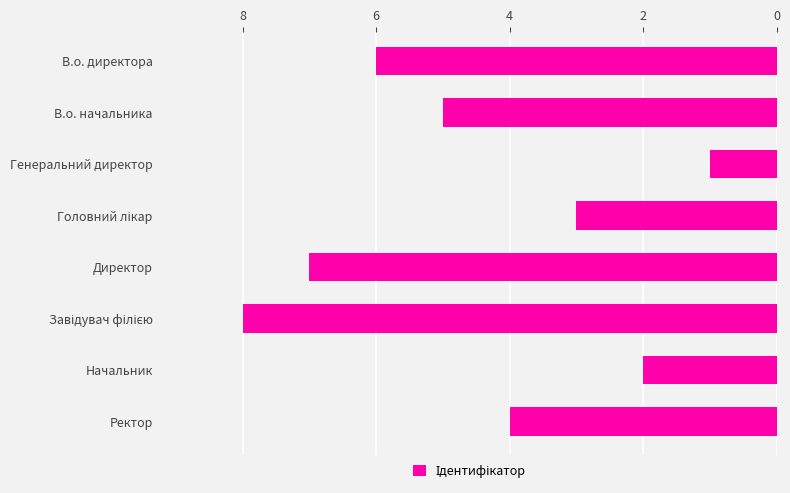

How many bars are there in total?

8